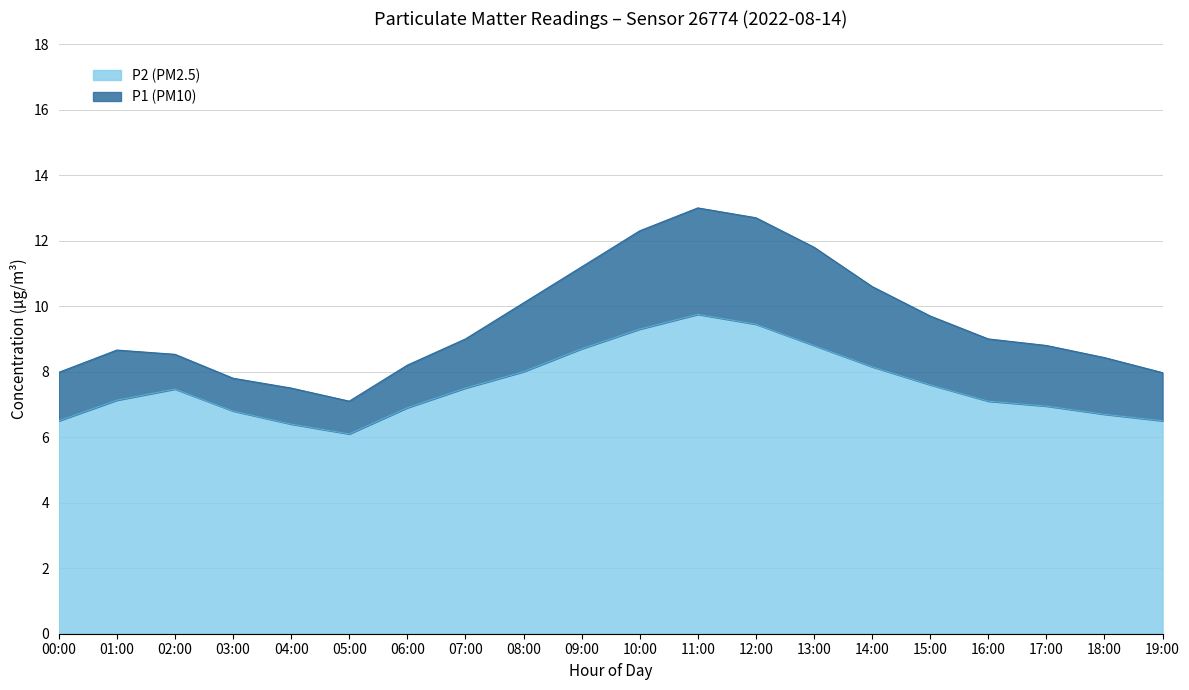

What is the total value across all series at 06:00?

8.2